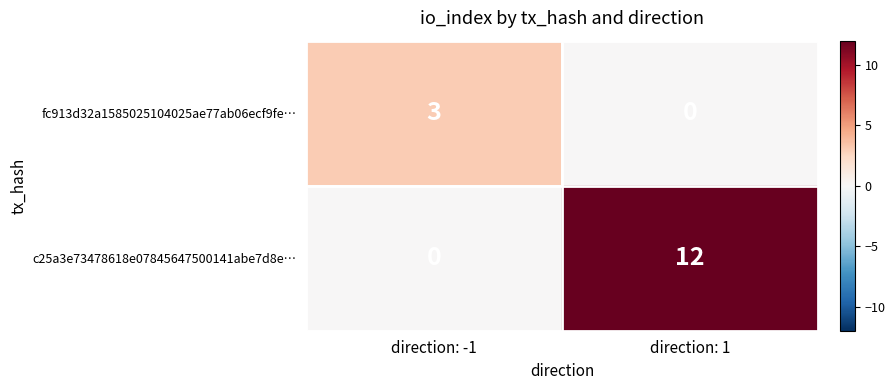

What is the sum of all fc913d32a1585025104025ae77ab06ecf9fe… values?

3